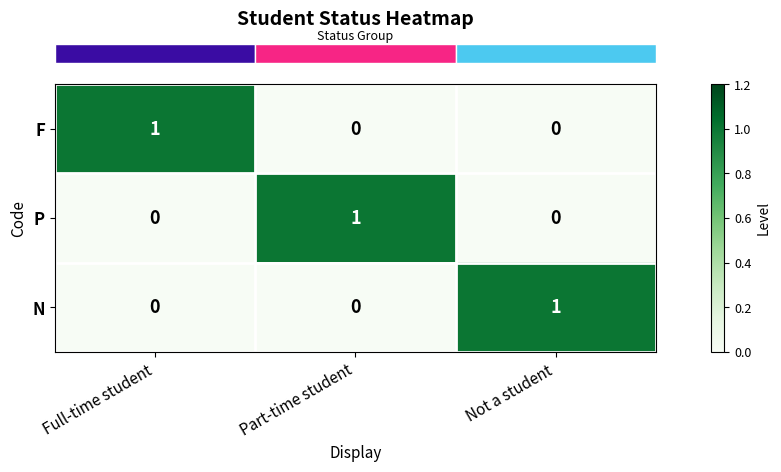

Reading left to right, list all the values displayed in this chart.

F: 1	0	0
P: 0	1	0
N: 0	0	1